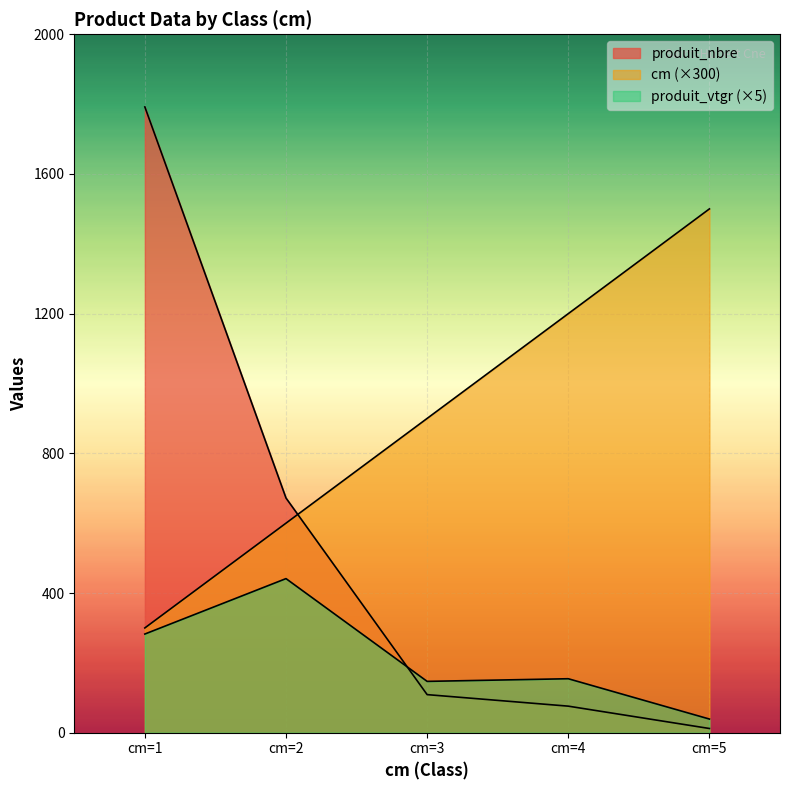

Does the chart display data point markers on the line(s)?

No